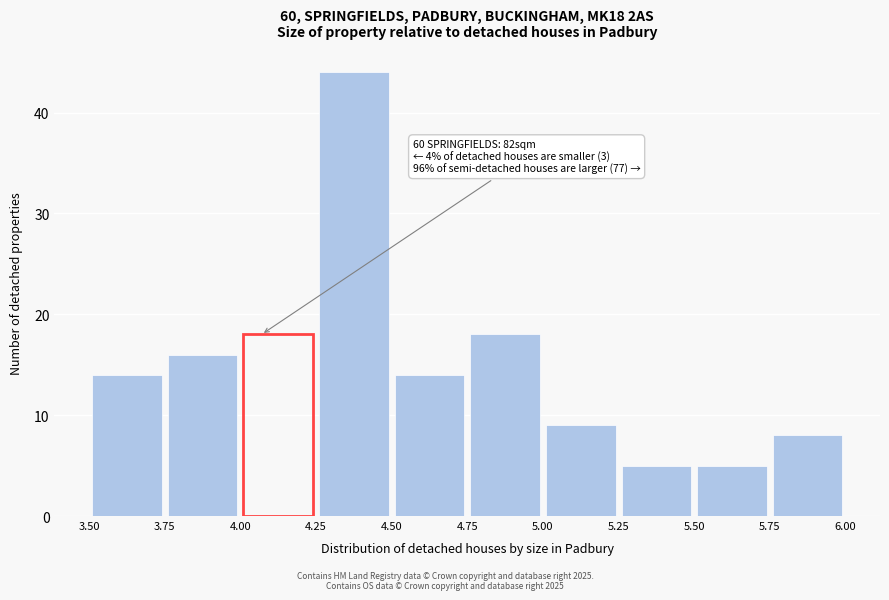

Over which range of the x-axis is the bar tallest?

4.25 to 4.50